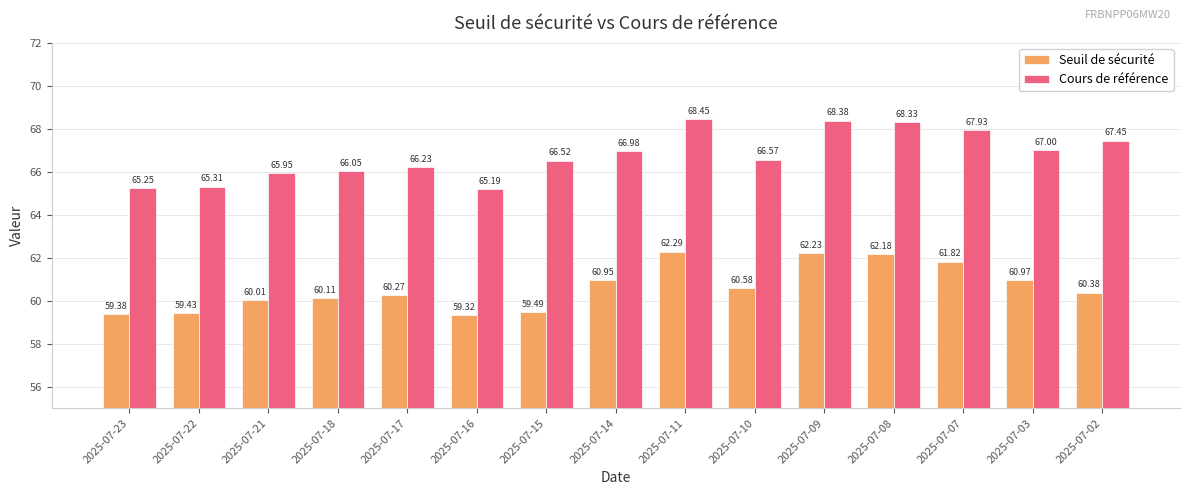

Is it true that Cours de référence equals 36.8 at 2025-07-14?

False